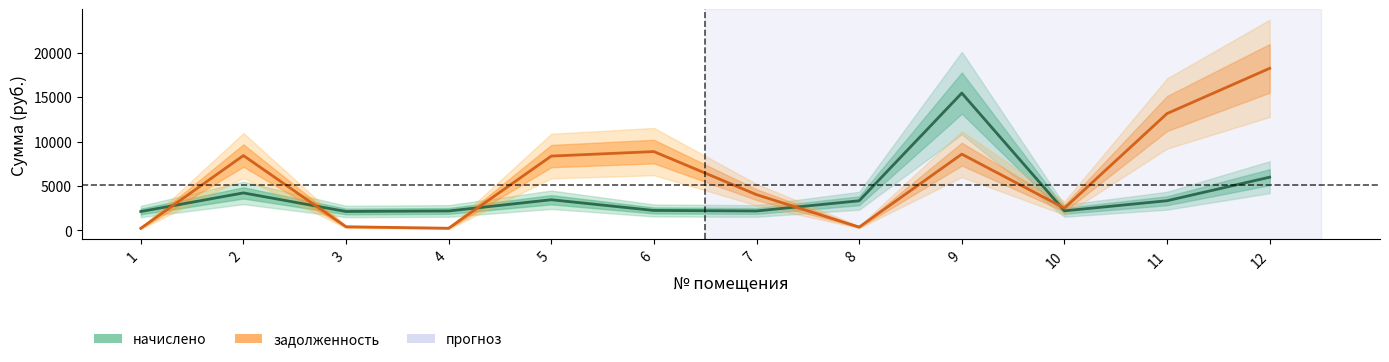

Is it true that начислено equals 2187.0 at 7?

True